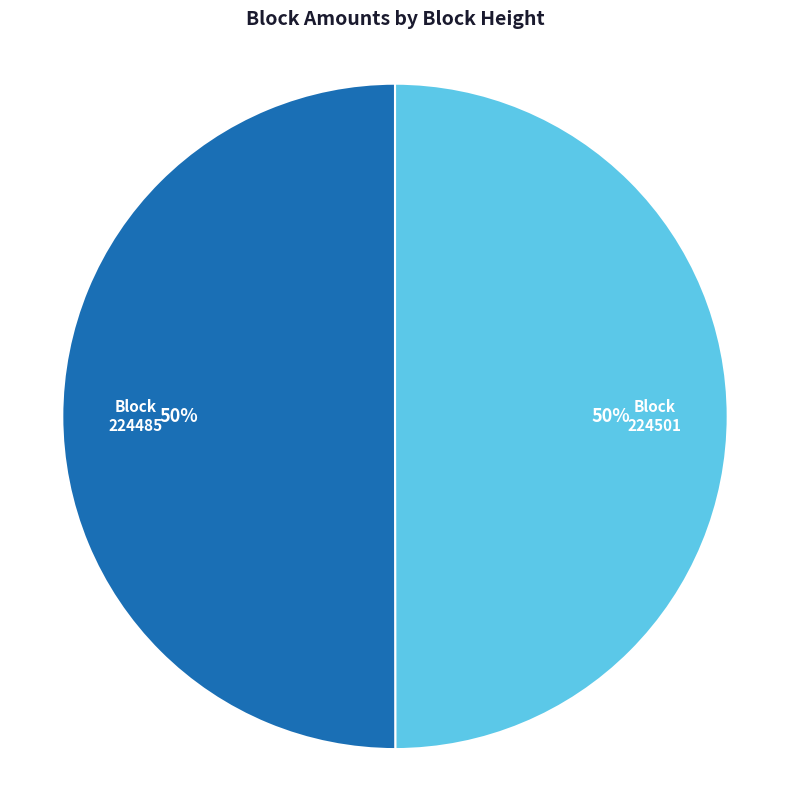

What is the ratio of the value at 224501 to the value at 224485?

1.0